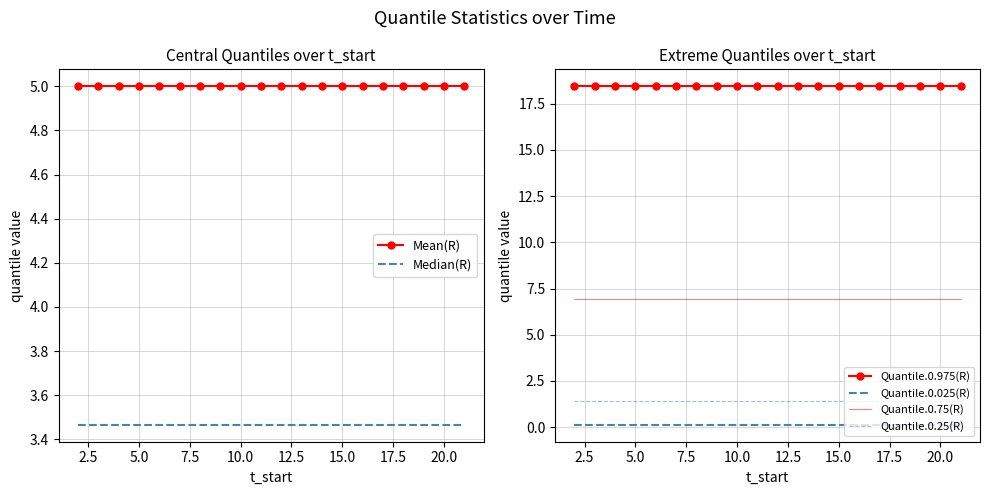

Reading right to left, what are all the values shown in this chart?

Mean(R): 5.0	5.0	5.0	5.0	5.0	5.0	5.0	5.0	5.0	5.0	5.0	5.0	5.0	5.0	5.0	5.0	5.0	5.0	5.0	5.0
Median(R): 3.5	3.5	3.5	3.5	3.5	3.5	3.5	3.5	3.5	3.5	3.5	3.5	3.5	3.5	3.5	3.5	3.5	3.5	3.5	3.5
Quantile.0.975(R): 18.4	18.4	18.4	18.4	18.4	18.4	18.4	18.4	18.4	18.4	18.4	18.4	18.4	18.4	18.4	18.4	18.4	18.4	18.4	18.4
Quantile.0.025(R): 0.1	0.1	0.1	0.1	0.1	0.1	0.1	0.1	0.1	0.1	0.1	0.1	0.1	0.1	0.1	0.1	0.1	0.1	0.1	0.1
Quantile.0.75(R): 6.9	6.9	6.9	6.9	6.9	6.9	6.9	6.9	6.9	6.9	6.9	6.9	6.9	6.9	6.9	6.9	6.9	6.9	6.9	6.9
Quantile.0.25(R): 1.4	1.4	1.4	1.4	1.4	1.4	1.4	1.4	1.4	1.4	1.4	1.4	1.4	1.4	1.4	1.4	1.4	1.4	1.4	1.4